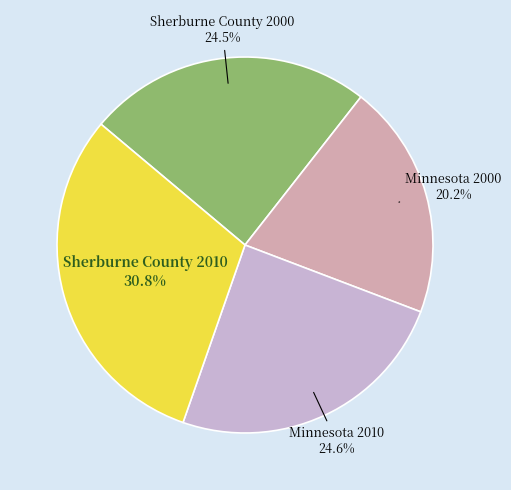

Between Minnesota 2010 and Minnesota 2000, which is larger?

Minnesota 2010